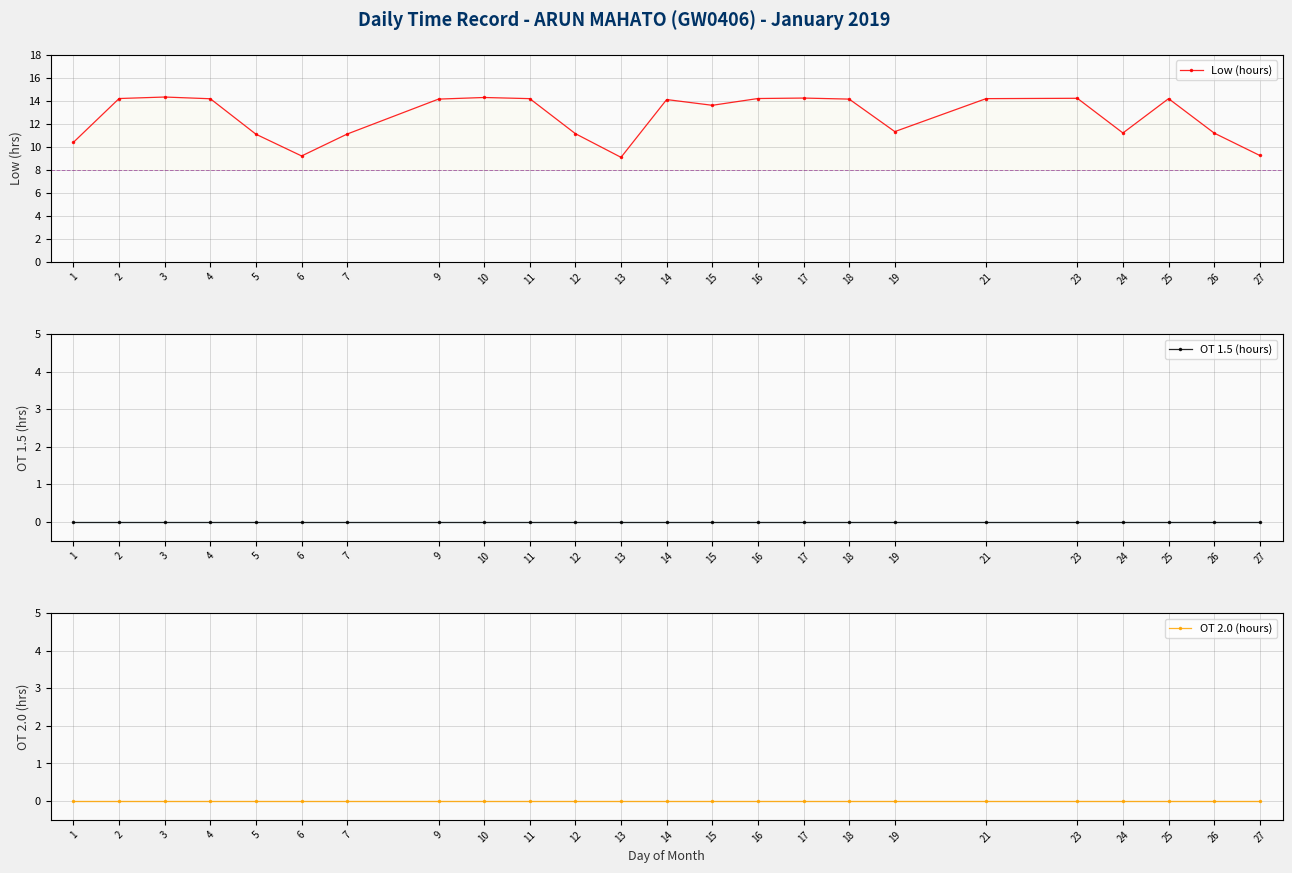

Reading left to right, transcribe all the data shown in this chart.

Low (hours): 1=10.4	2=14.2	3=14.3	4=14.2	5=11.1	6=9.2	7=11.1	9=14.2	10=14.3	11=14.2	12=11.1	13=9.1	14=14.1	15=13.6	16=14.2	17=14.2	18=14.2	19=11.3	21=14.2	23=14.2	24=11.2	25=14.2	26=11.2	27=9.2
OT 1.5 (hours): 1=0.0	2=0.0	3=0.0	4=0.0	5=0.0	6=0.0	7=0.0	9=0.0	10=0.0	11=0.0	12=0.0	13=0.0	14=0.0	15=0.0	16=0.0	17=0.0	18=0.0	19=0.0	21=0.0	23=0.0	24=0.0	25=0.0	26=0.0	27=0.0
OT 2.0 (hours): 1=0.0	2=0.0	3=0.0	4=0.0	5=0.0	6=0.0	7=0.0	9=0.0	10=0.0	11=0.0	12=0.0	13=0.0	14=0.0	15=0.0	16=0.0	17=0.0	18=0.0	19=0.0	21=0.0	23=0.0	24=0.0	25=0.0	26=0.0	27=0.0